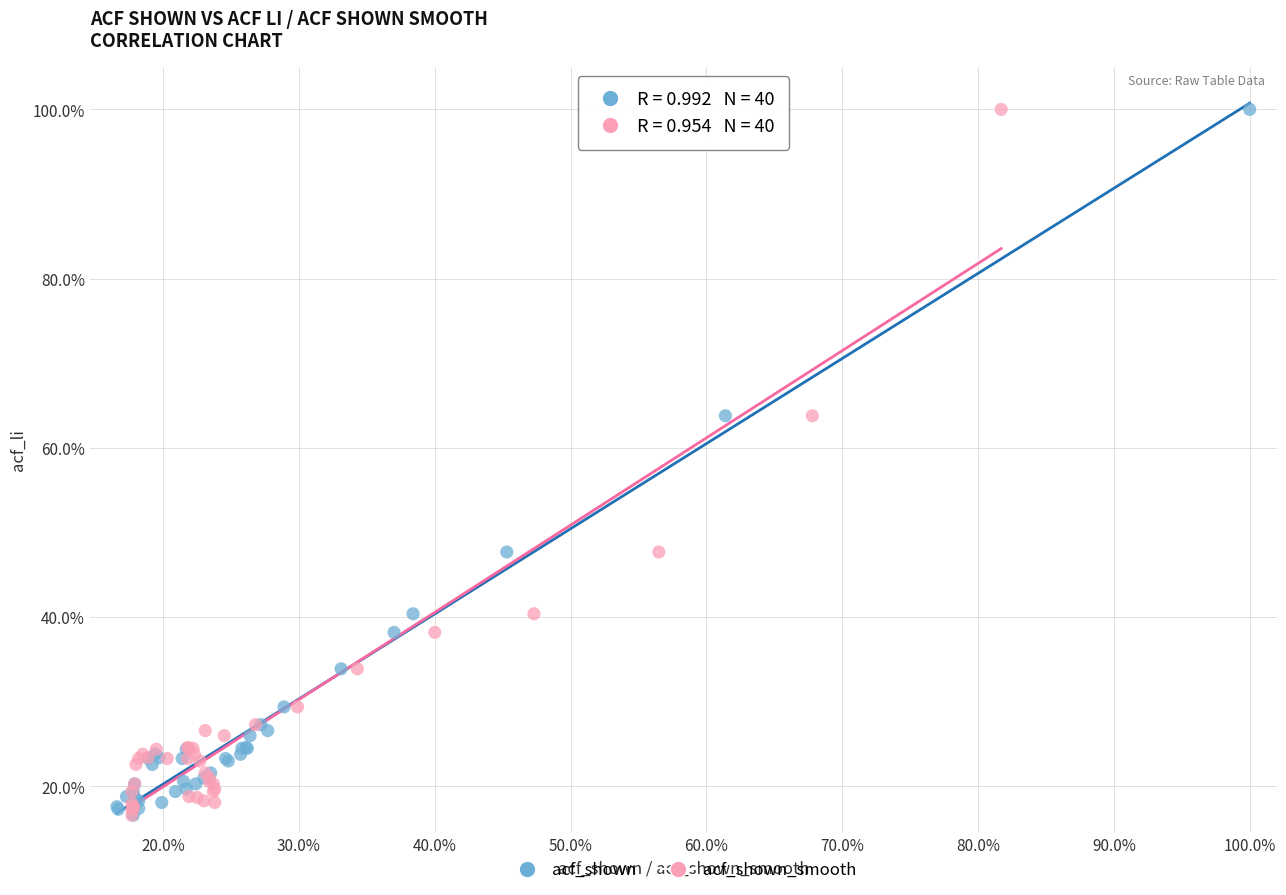

What are all the series names shown in the legend?

acf_shown, acf_shown_smooth